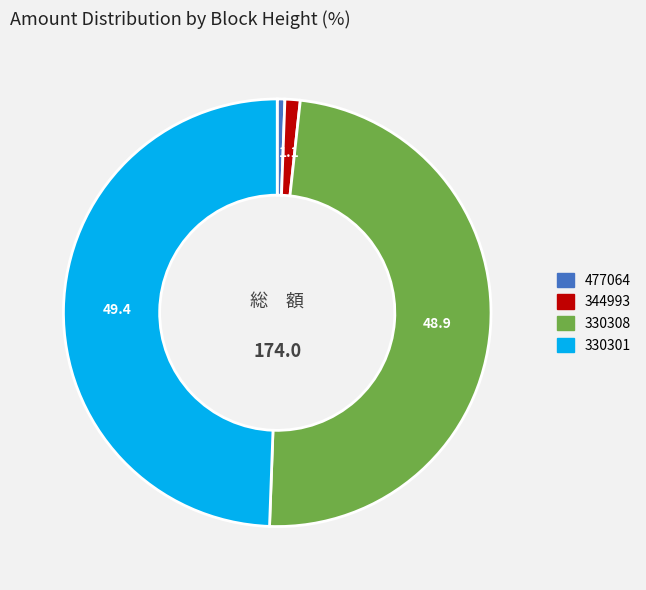

The 330308 slice represents 42% of the pie. True or false?

False